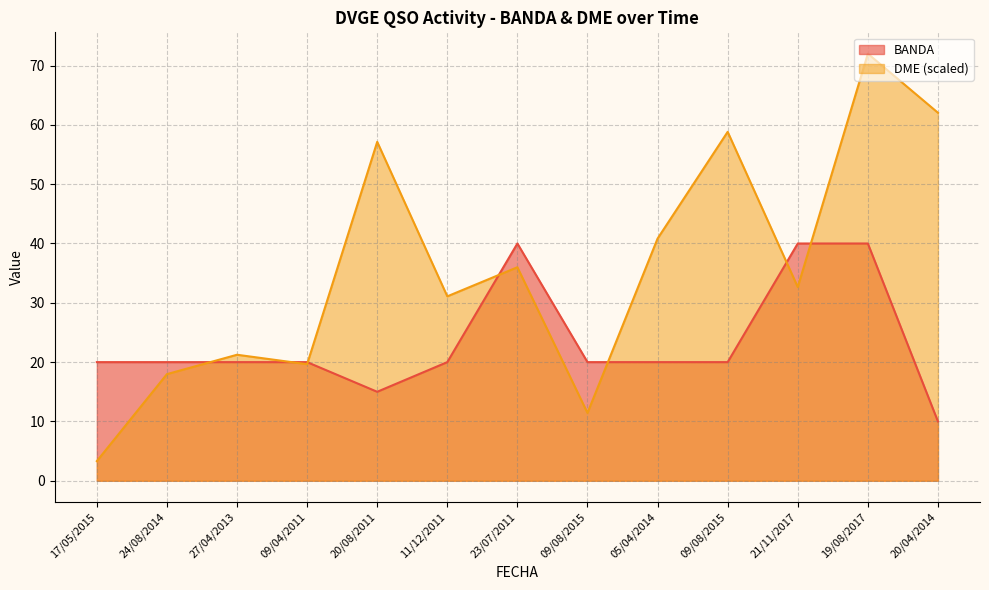

How many lines are shown in the chart?

2